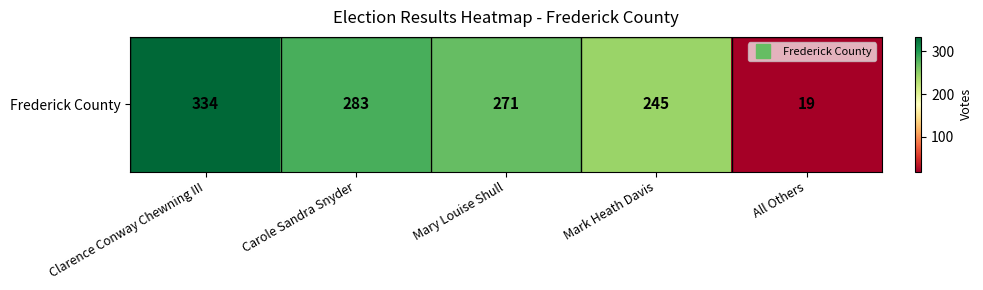

What is the minimum value shown in the chart?

19